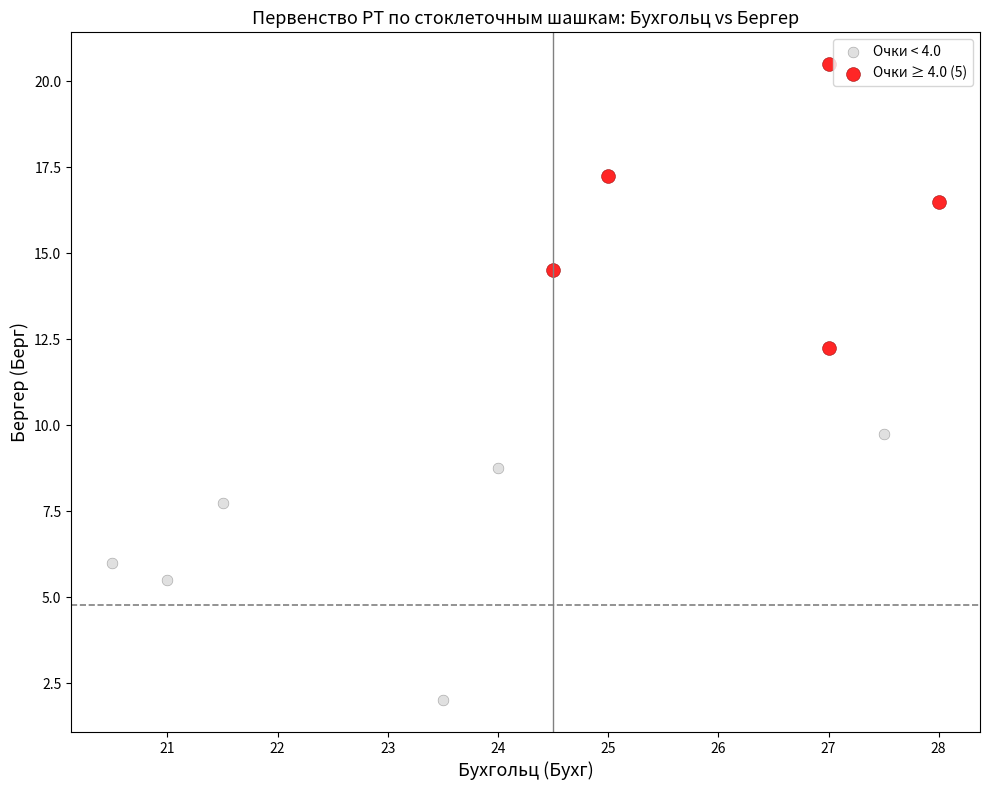

Which series contains the lowest Y value?

Очки < 4.0